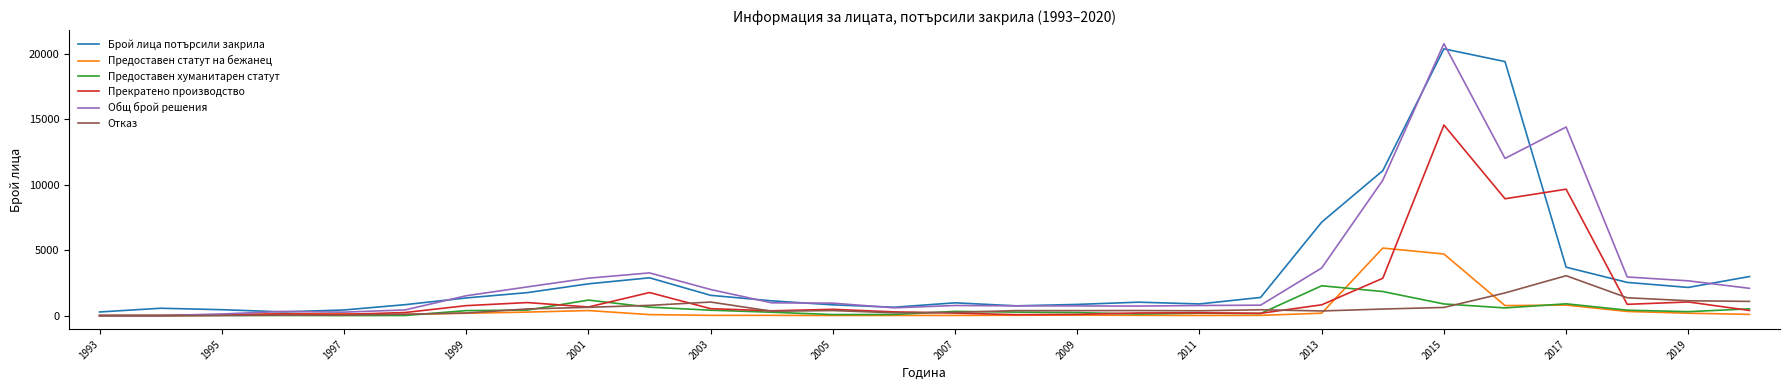

Which series has the largest range (max minus min)?

Общ брой решения